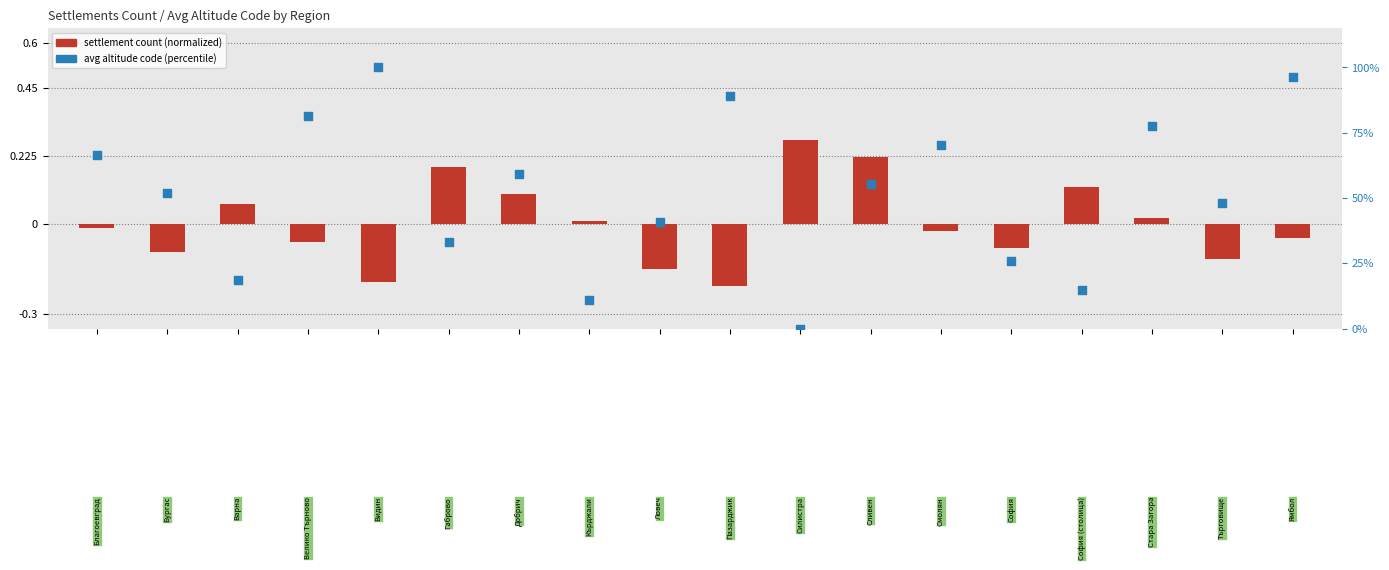

What is the ratio of the value at 2 to the value at 1?

0.4